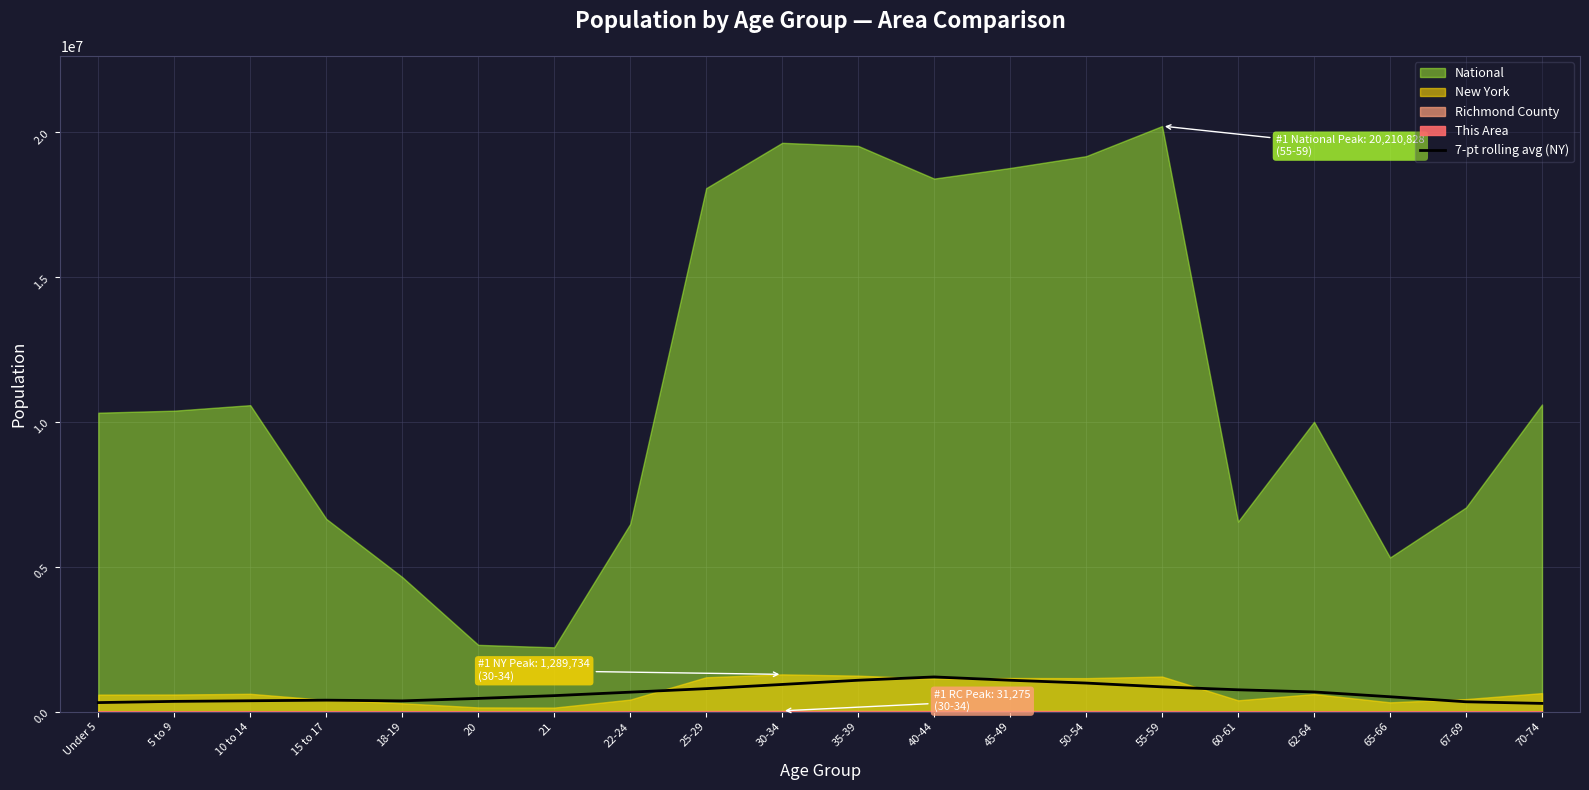

Reading left to right, extract all data points from this chart.

315897.3	357718.9	379124.6	399595.7	375022.1	460073.4	555857.9	675656.7	797102.4	941988.0	1087241.0	1200920.7	1087268.4	990177.0	858637.7	757663.4	683154.4	517430.3	343912.9	287605.0